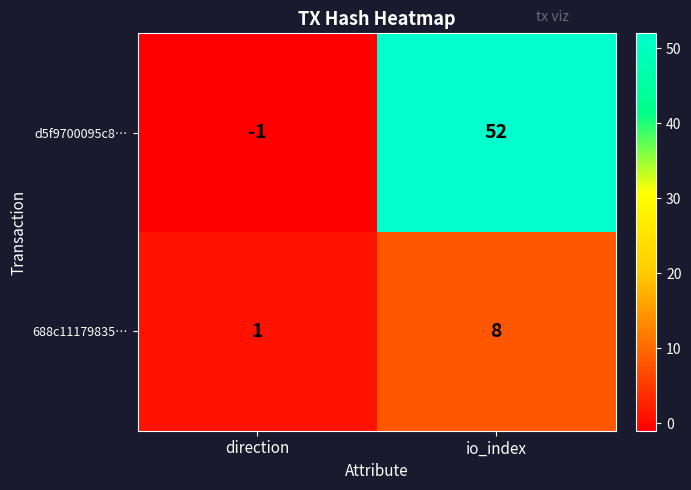

What is the average value of the d5f9700095c8… series?

26